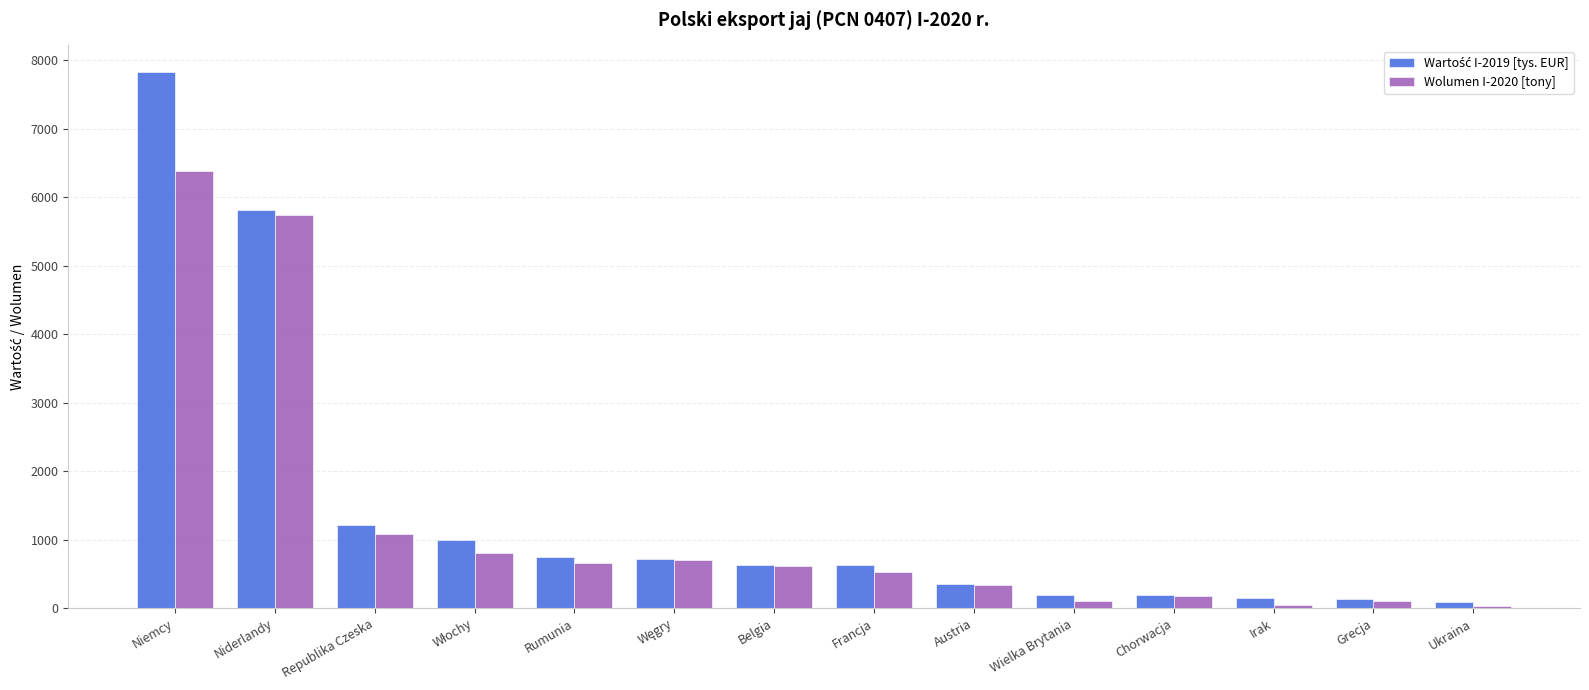

What is the spread (max minus min) of values at Francja?

109.6